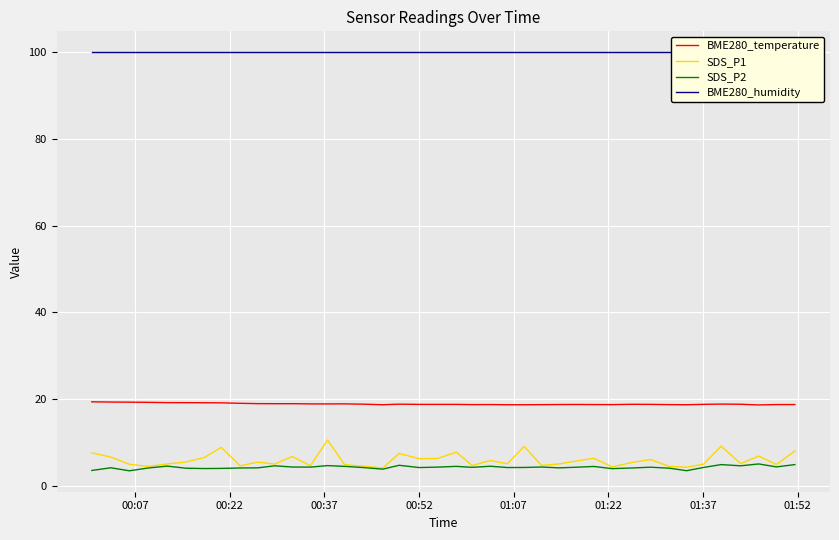

How many lines are shown in the chart?

4